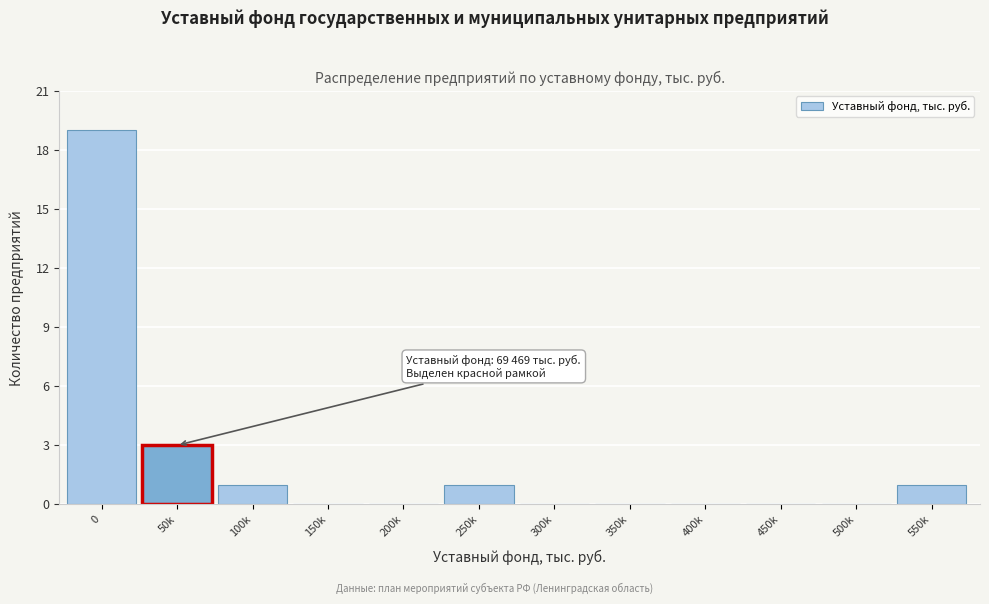

Which has a higher value, 200k or 50k?

50k